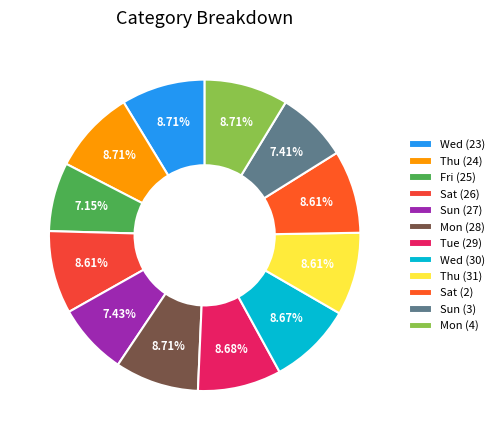

Between Sat (26) and Sat (2), which is larger?

Sat (2)